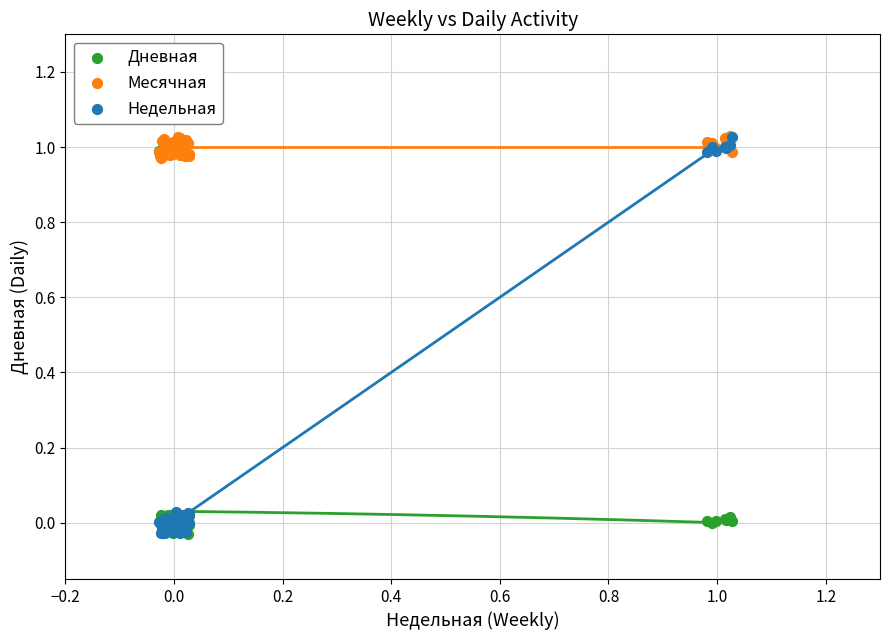

What are all the series names shown in the legend?

Дневная, Месячная, Недельная